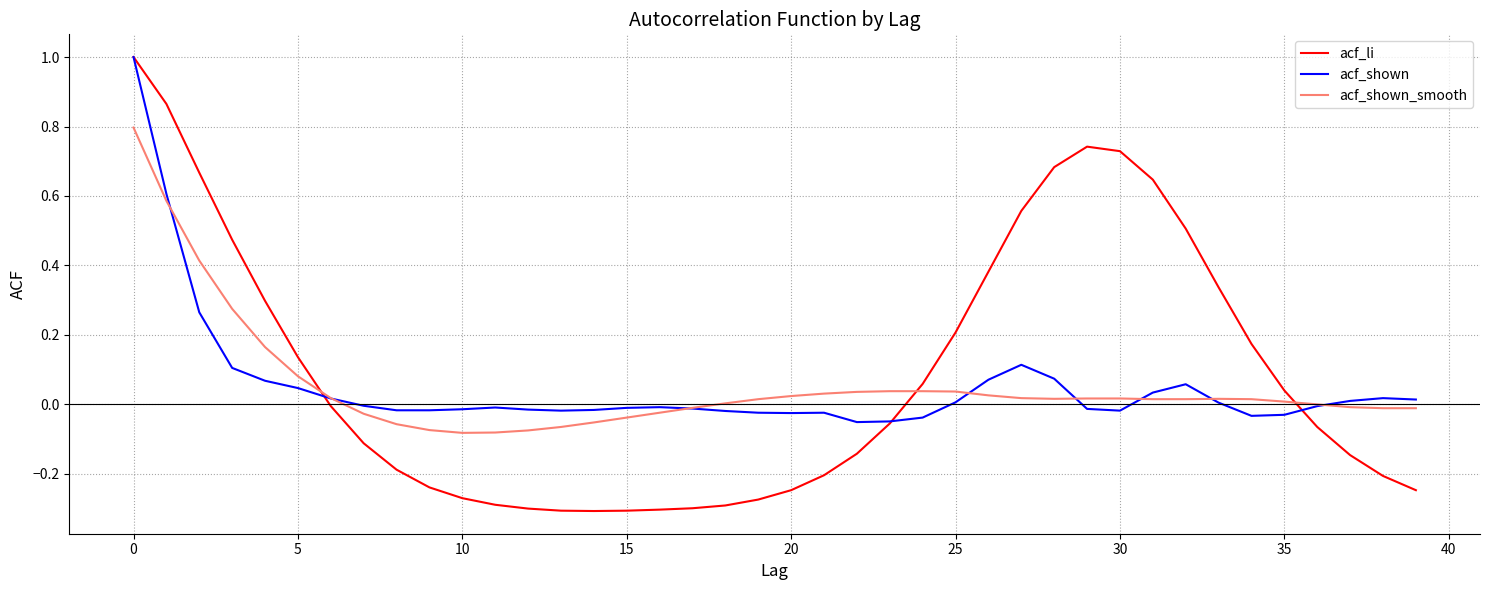

How many lines are shown in the chart?

3